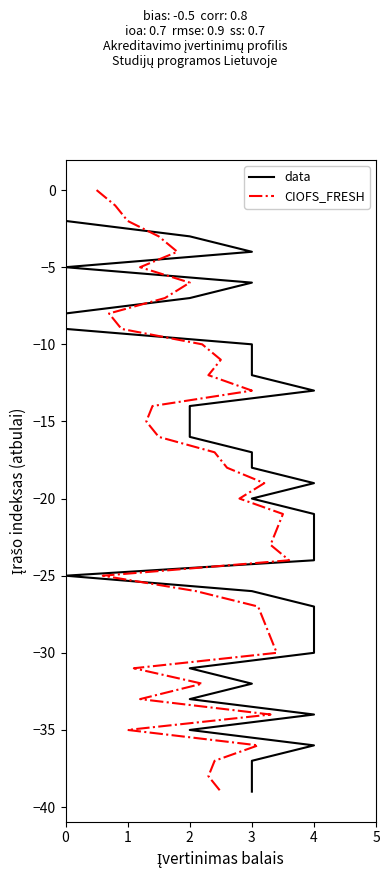

The value of data at 0 is -1. True or false?

False